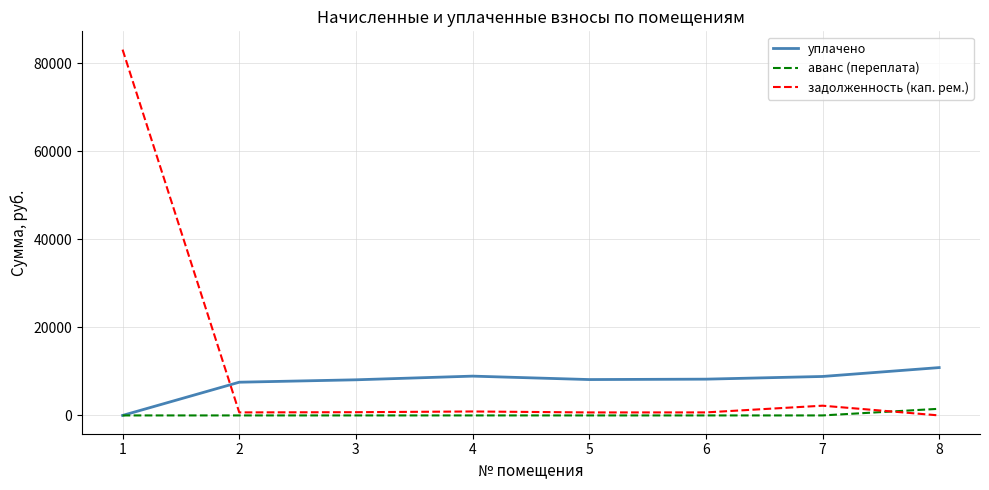

How many lines are shown in the chart?

3